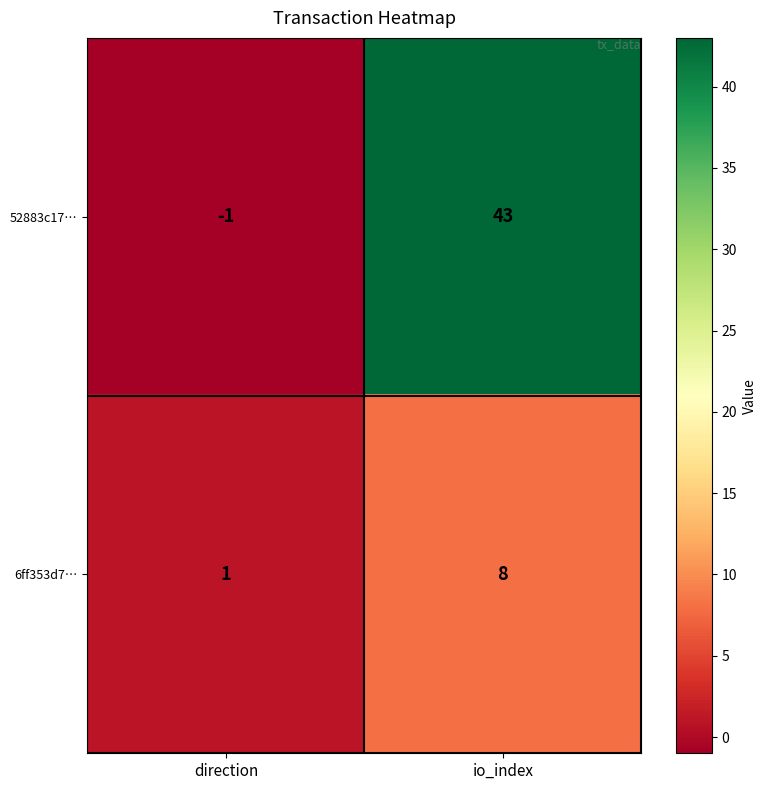

How many values in the 52883c17… series are below 43?

1